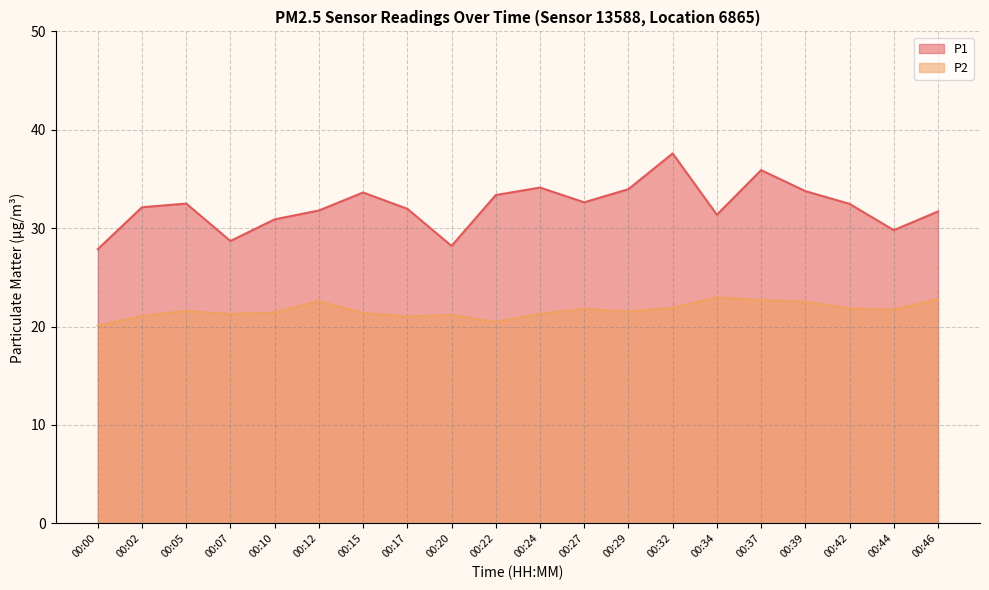

List the labels in order of P1 value, smallest first.

00:00, 00:20, 00:07, 00:44, 00:10, 00:34, 00:46, 00:12, 00:17, 00:02, 00:42, 00:05, 00:27, 00:22, 00:15, 00:39, 00:29, 00:24, 00:37, 00:32